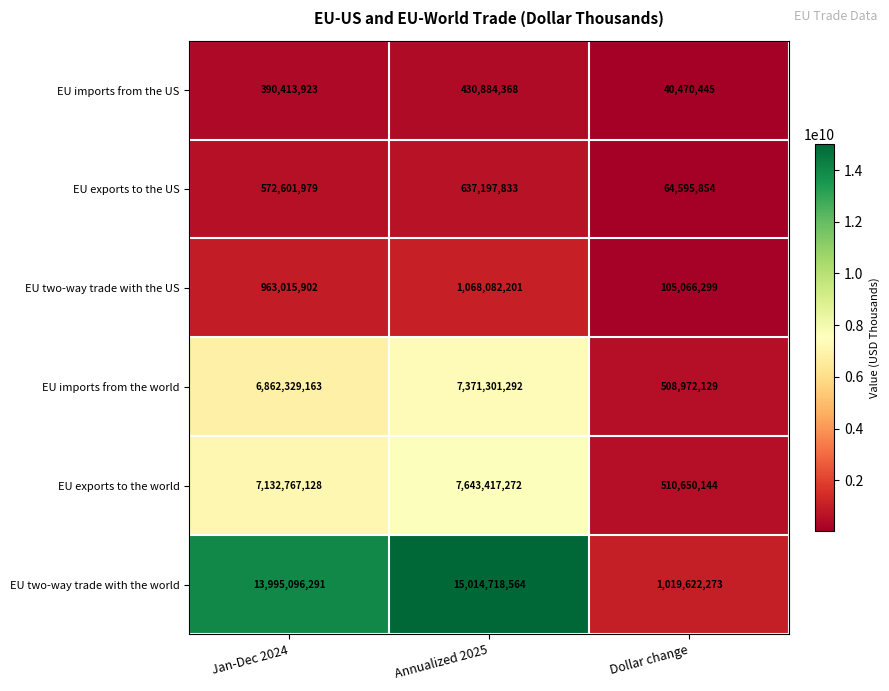

At which category does the chart reach its peak across all series?

Annualized 2025